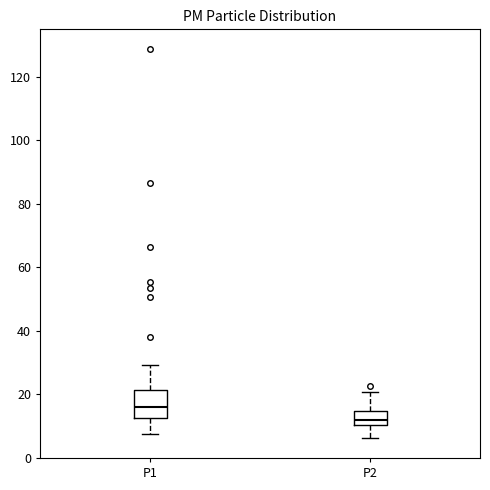

Which box is the tallest, from its lower edge to its upper edge?

P1